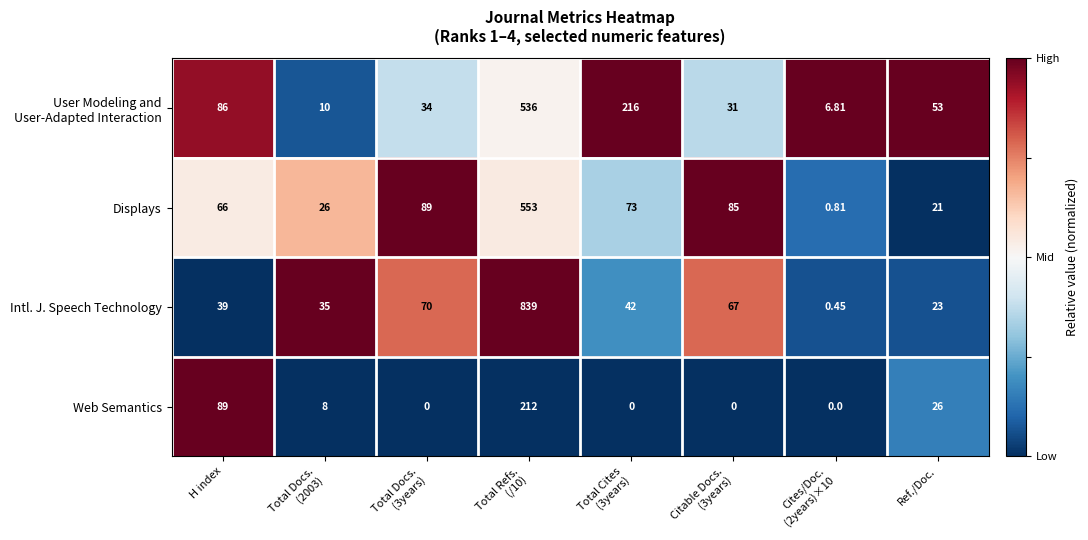

Which series has the largest total across all categories?

Intl. J. Speech Technology